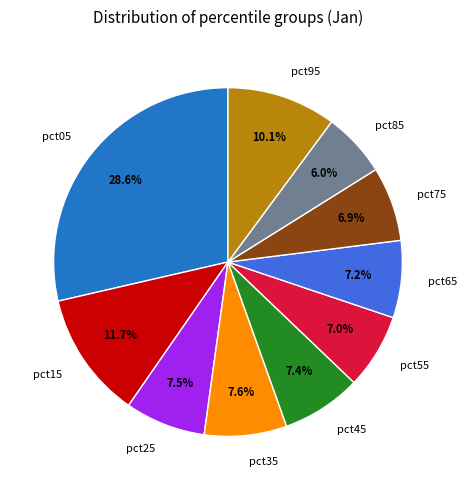

Which slice is the largest?

pct05